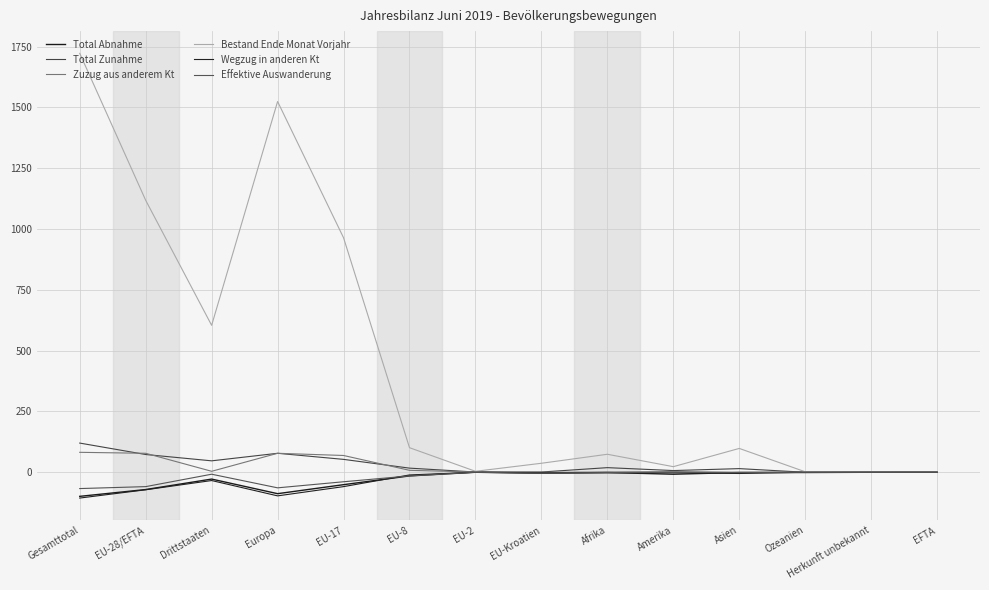

True or false: Total Zunahme has more than 0 interior local peaks.

True